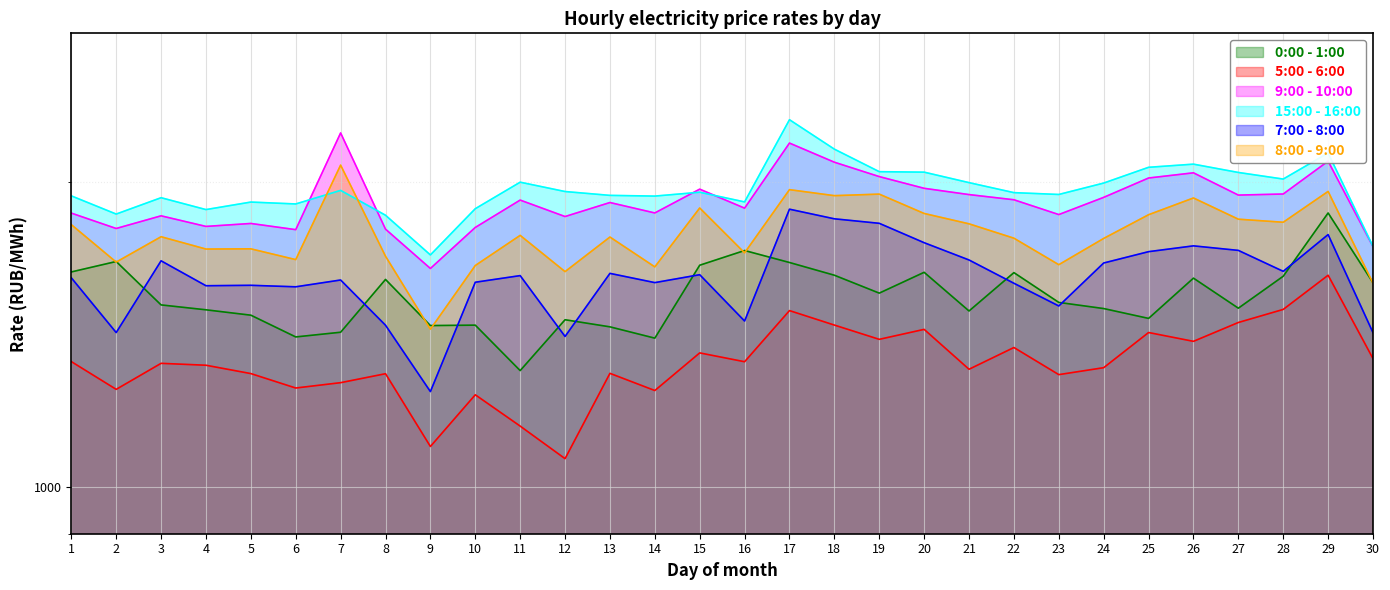

How many data points does each series have?

30